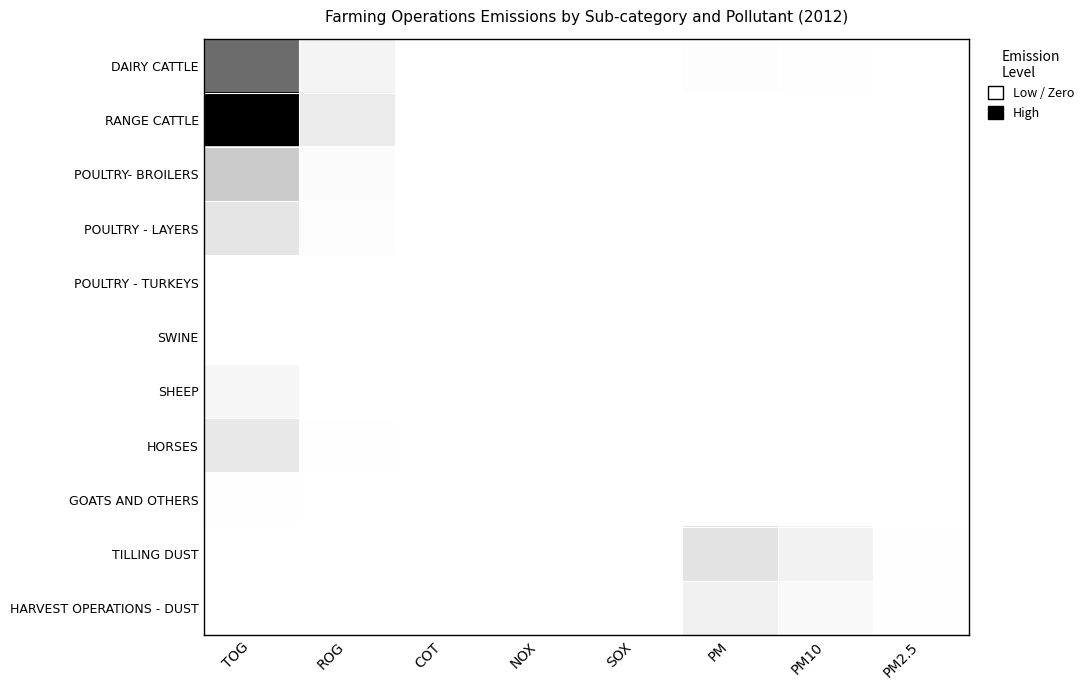

Which category has the lowest value across all series?

COT